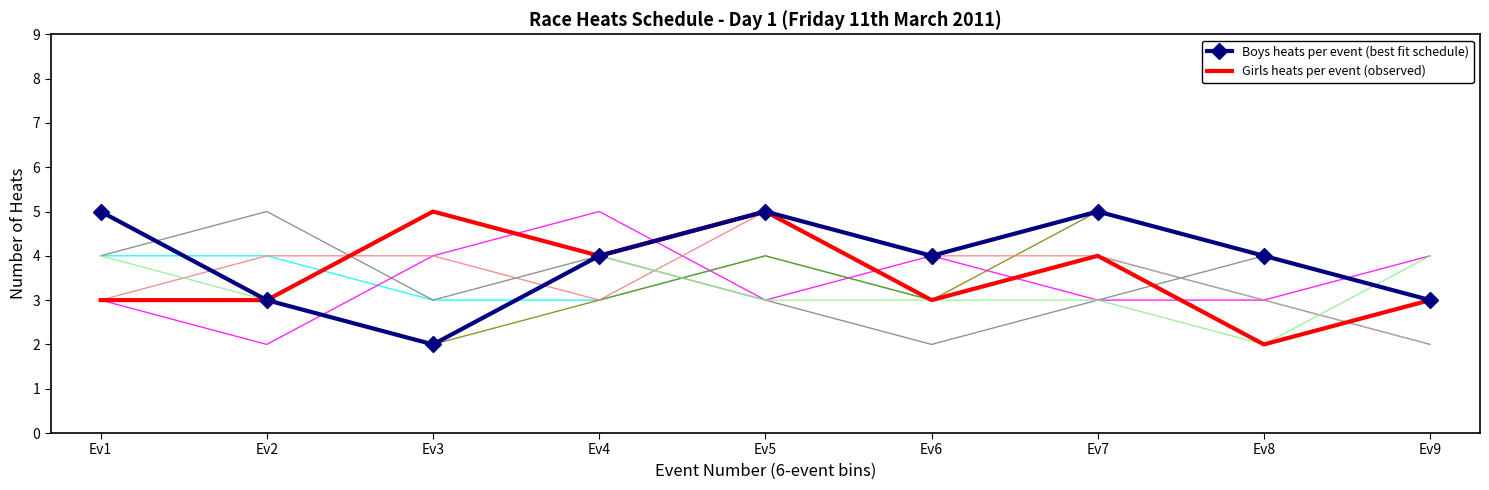

The value of Girls heats per event (observed) at Ev8 is 2. True or false?

True